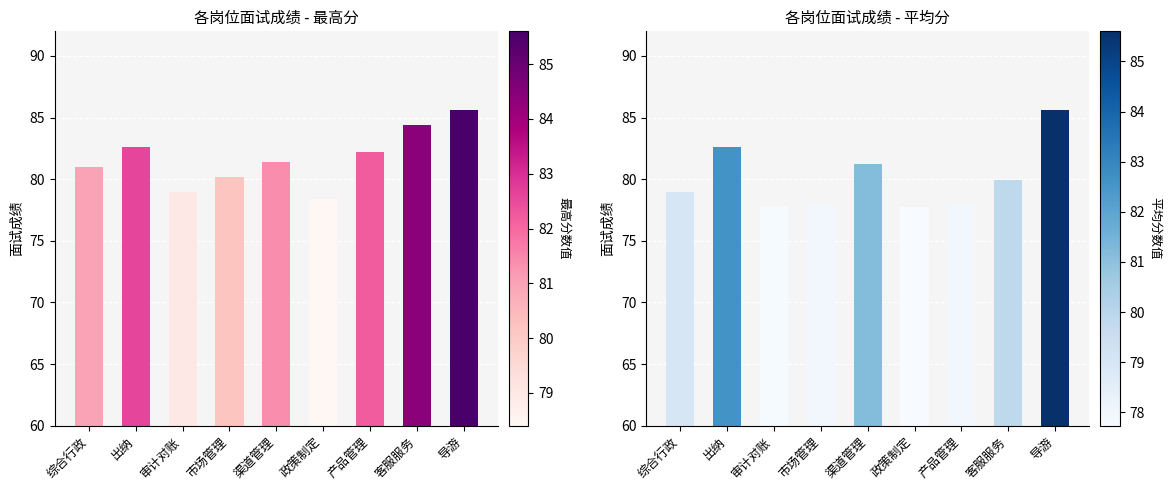

Is it true that 最高分 equals 80.2 at 市场管理?

True